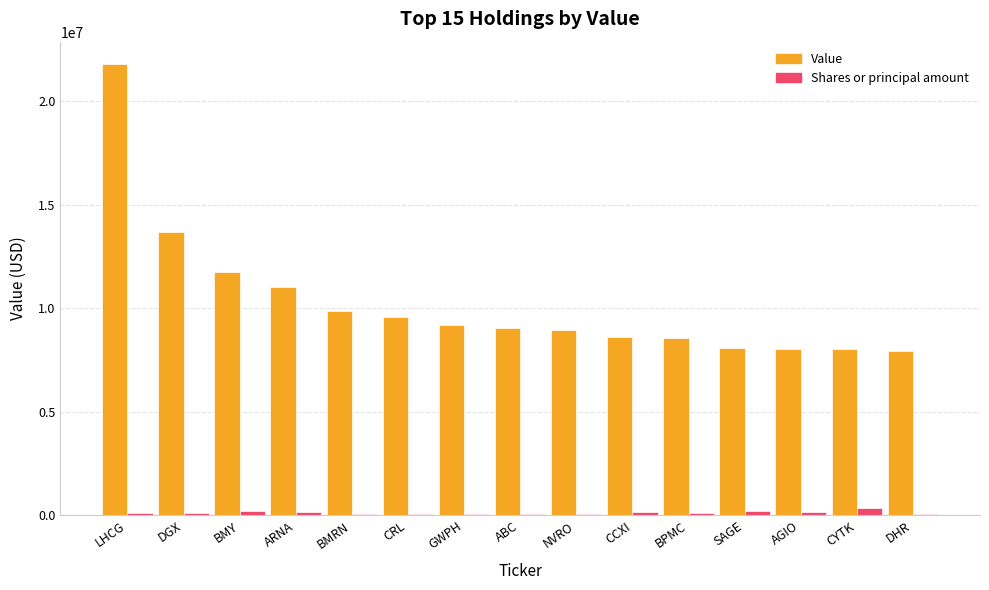

At which category is the sum across all series the highest?

LHCG